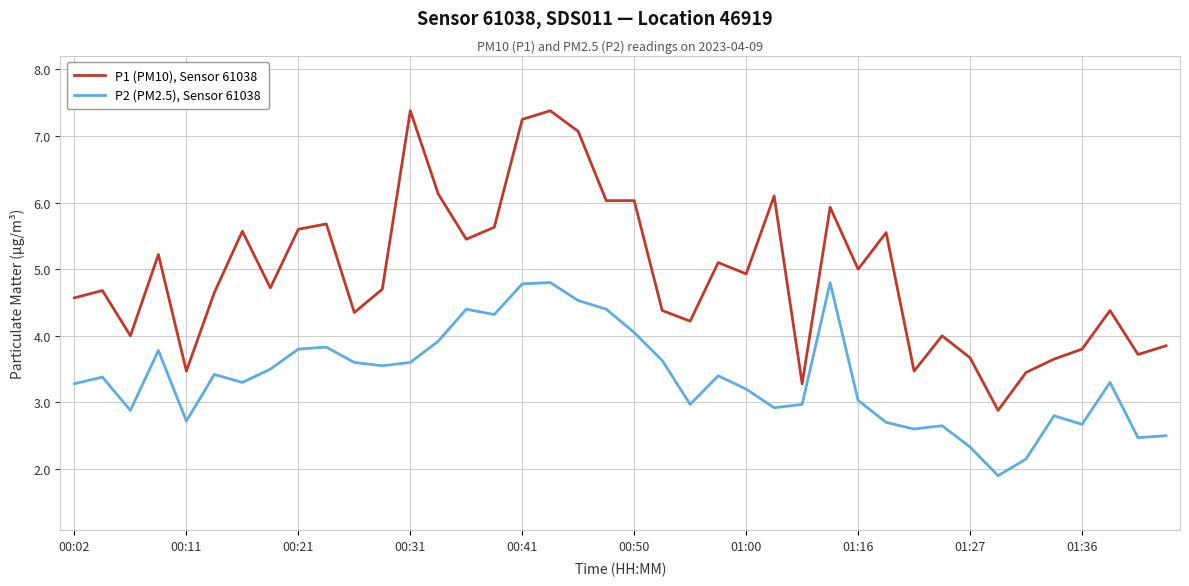

Does the chart have visible grid lines?

Yes